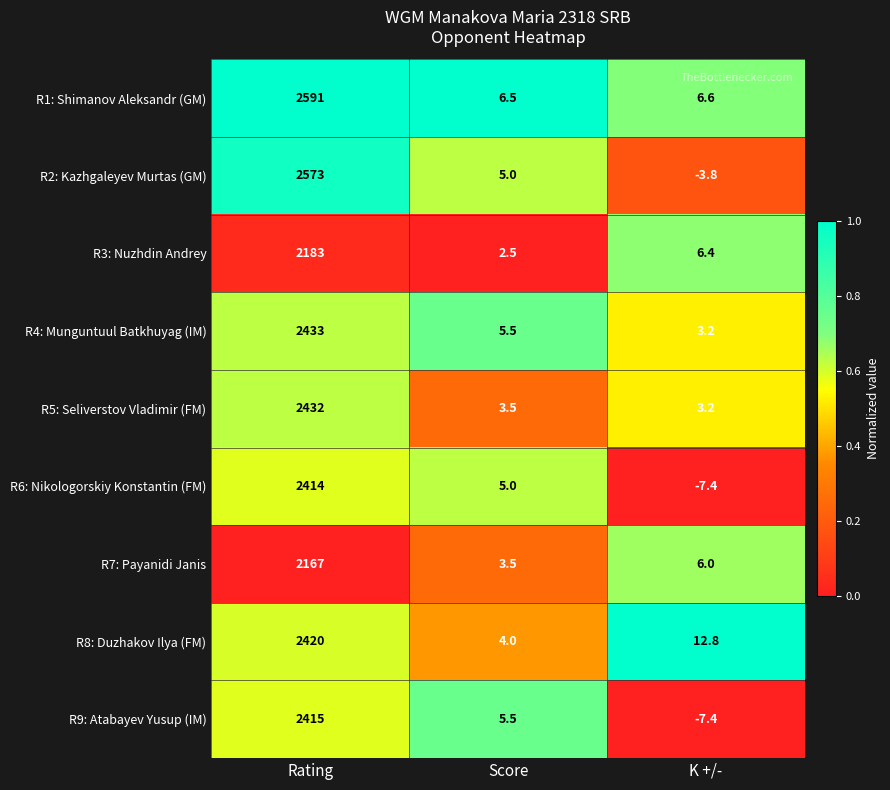

At how many categories does at least one series exceed 0?

3